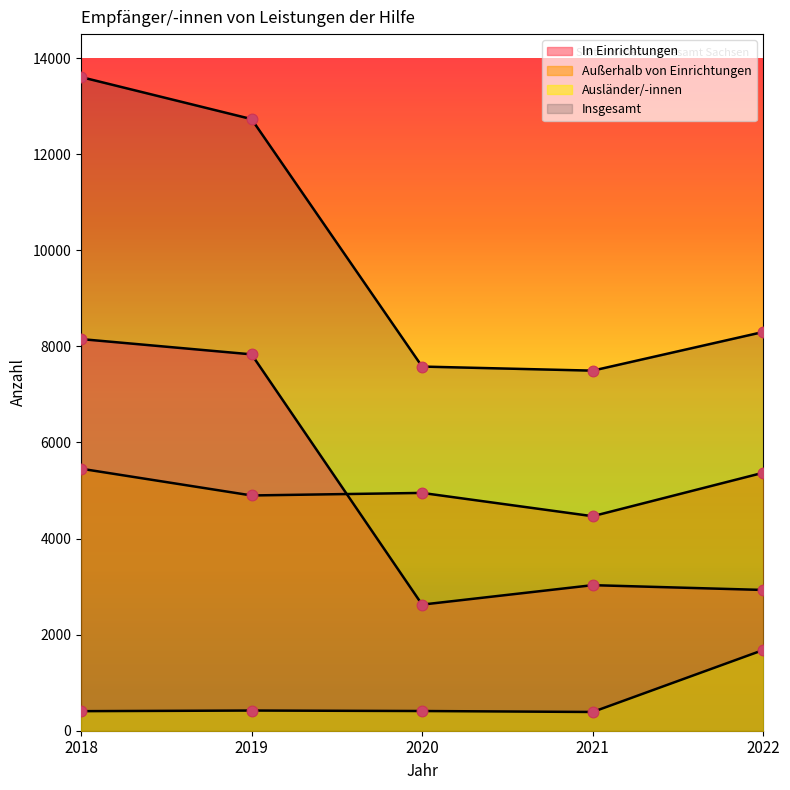

Which series has the largest Y range (max minus min)?

Insgesamt